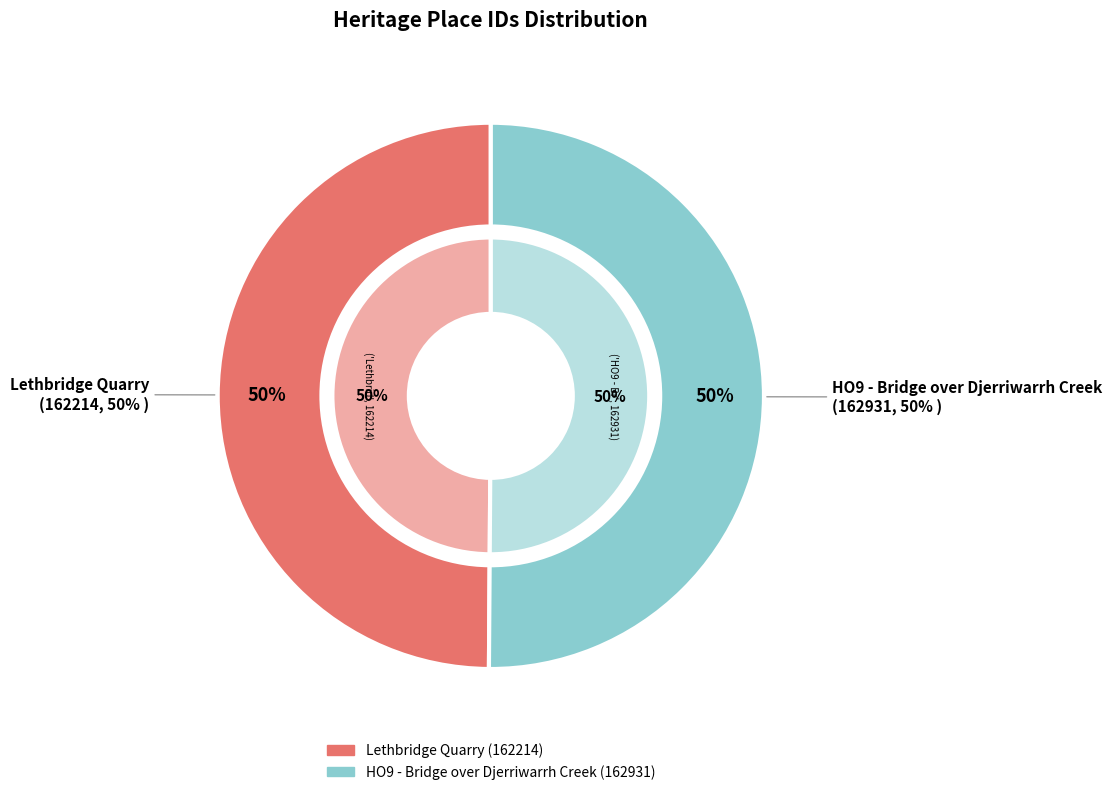

Count the number of slices in the pie.

2